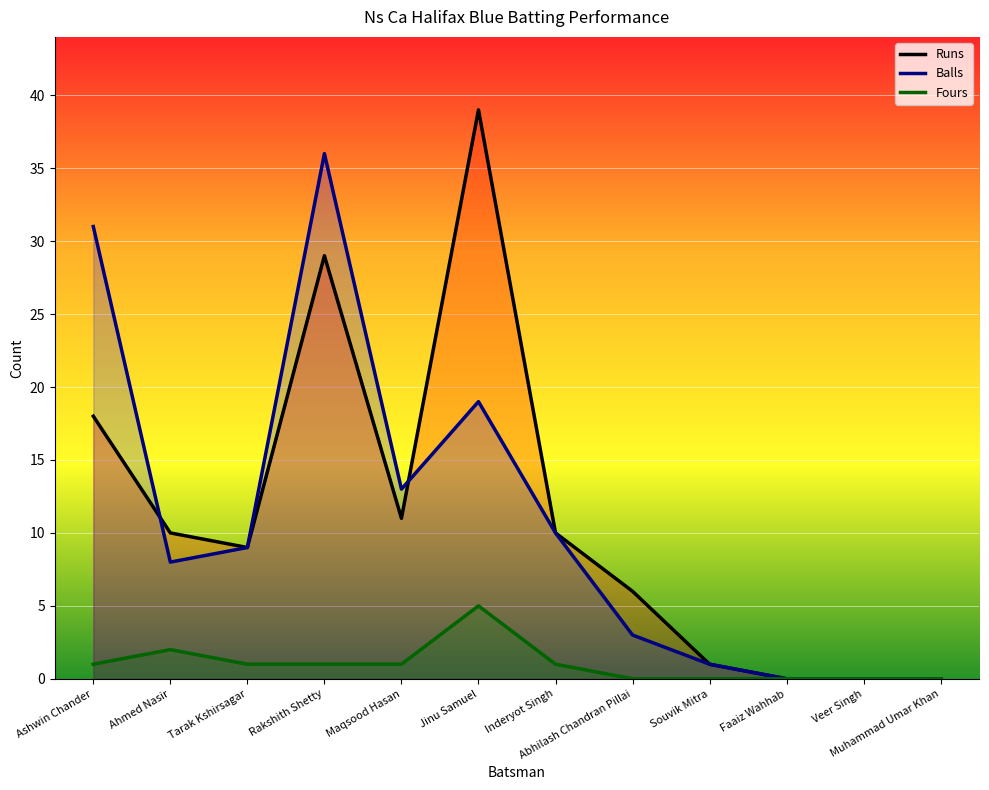

Which series ends up on top after the final intersection of Runs and Balls?

Runs